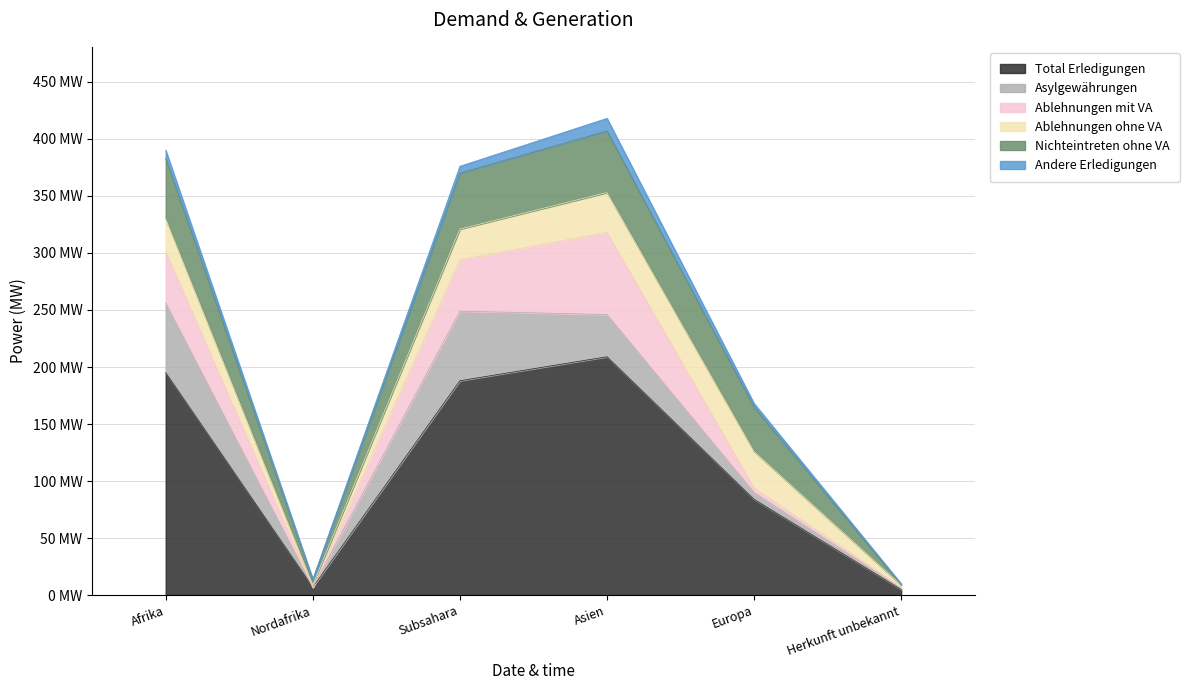

At which category is the sum across all series the highest?

Asien